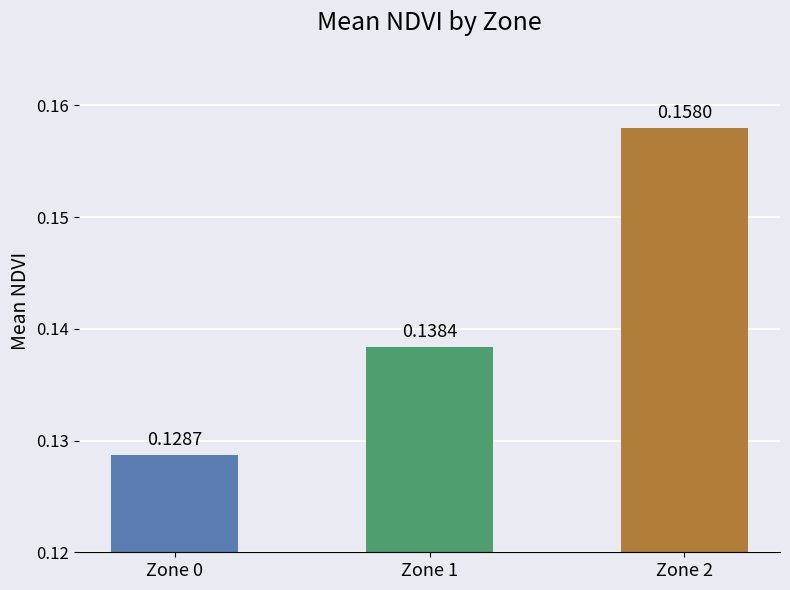

List the labels in order of value, largest first.

Zone 2, Zone 1, Zone 0